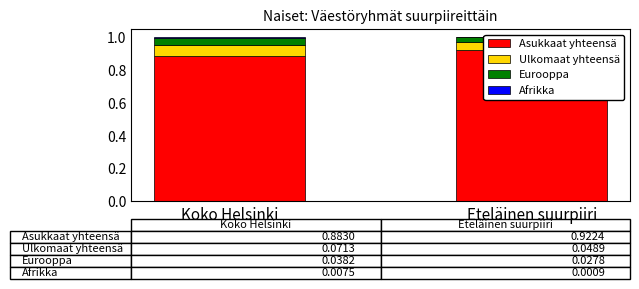

True or false: Asukkaat yhteensä has a value of 1.5 at Koko Helsinki.

False